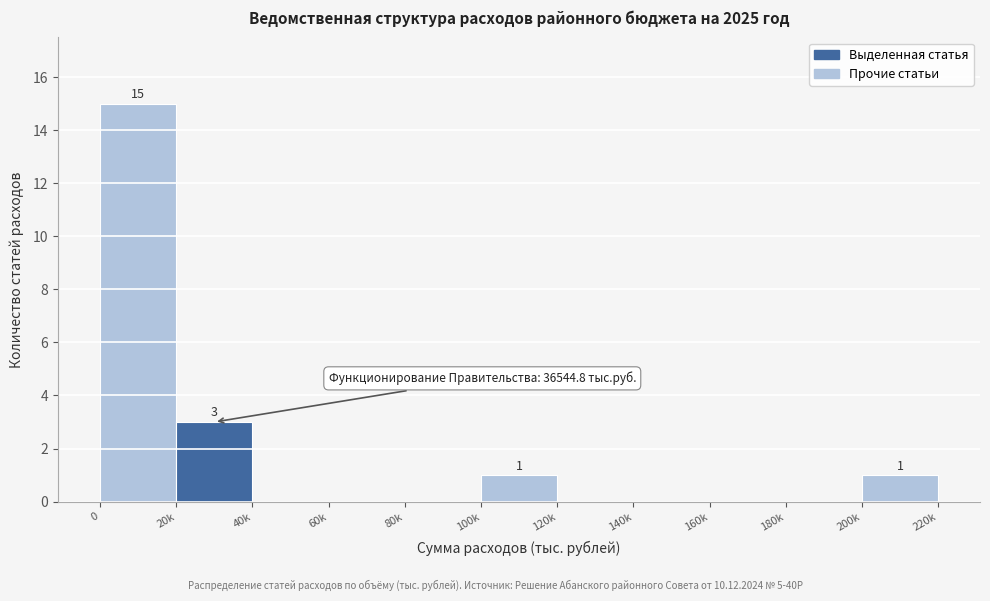

Reading right to left, transcribe all the data shown in this chart.

200k=1	180k=0	160k=0	140k=0	120k=0	100k=1	80k=0	60k=0	40k=0	20k=3	0=15